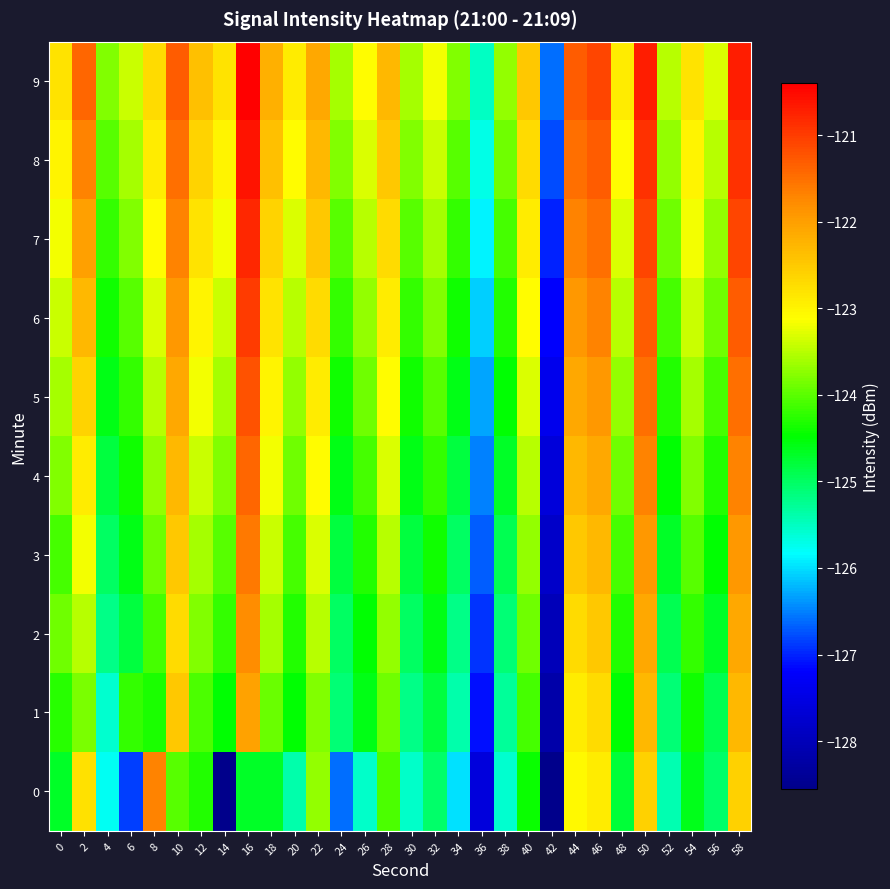

Which series has the largest total across all categories?

9